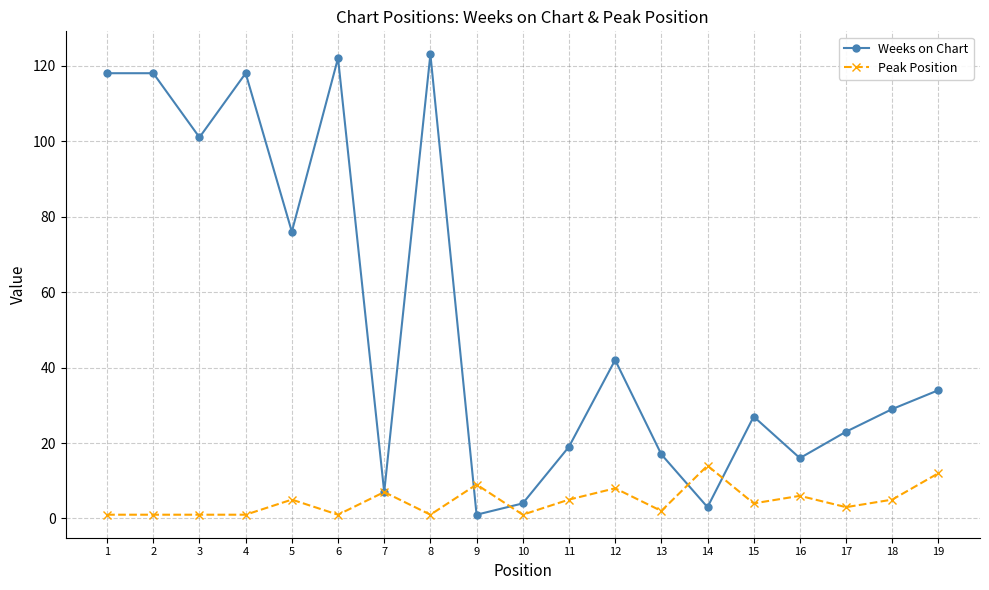

Is the value of Weeks on Chart at 12 greater than the value of Peak Position at 6?

Yes